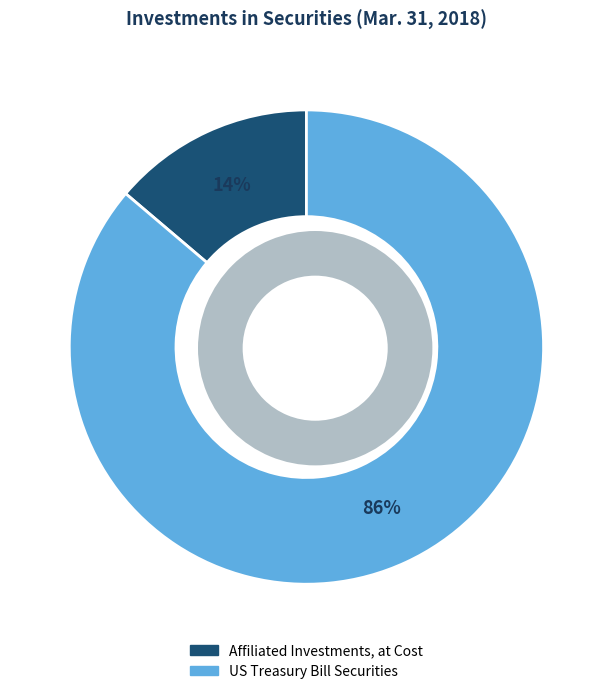

Count the number of slices in the pie.

2